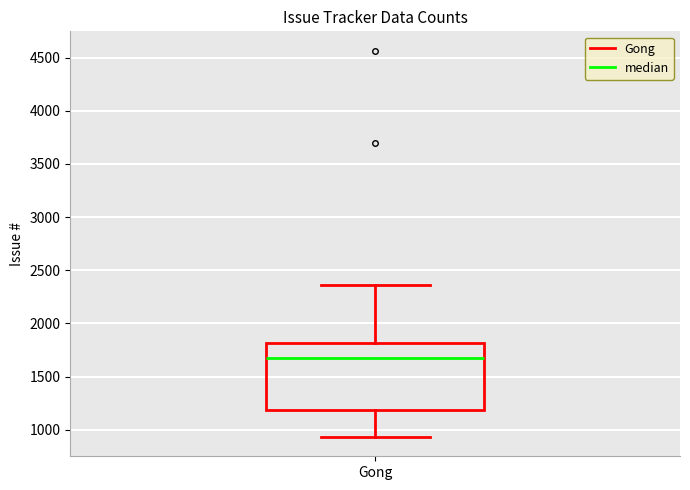

Transcribe this box plot: give where the median line is, the range the box spans, and where the two whiskers end, as read against the y-axis. The values are not printed on the chart, so give them approximately, as read against the axis.

median 1700, box 1200 to 1800, whiskers 950 to 2350